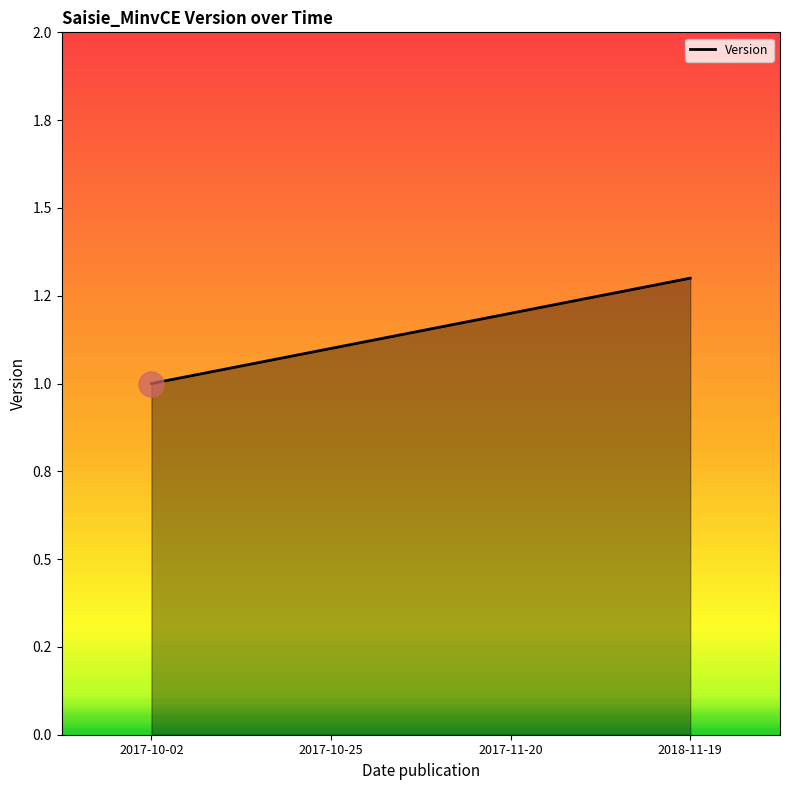

Which has a higher value, 2017-10-25 or 2017-11-20?

2017-11-20